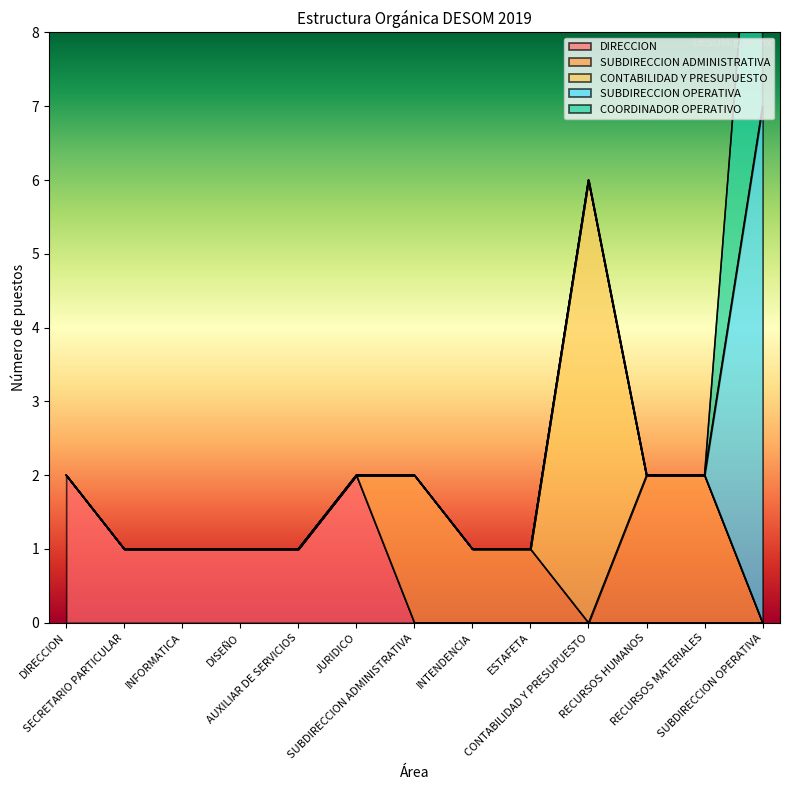

True or false: SUBDIRECCION ADMINISTRATIVA and COORDINADOR OPERATIVO intersect in this chart.

False